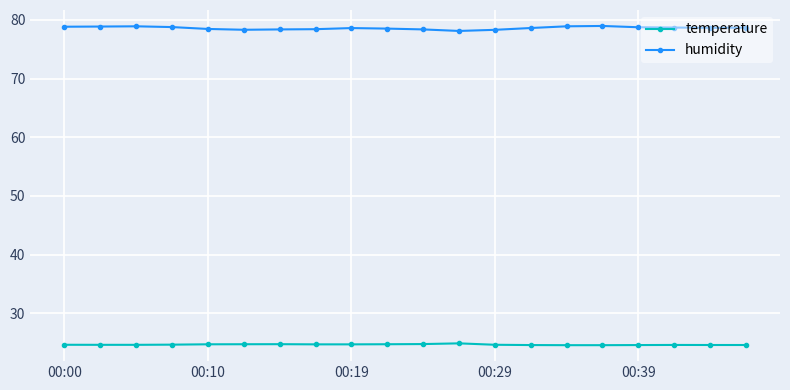

Rank the series by their average value, from lowest to highest.

temperature, humidity